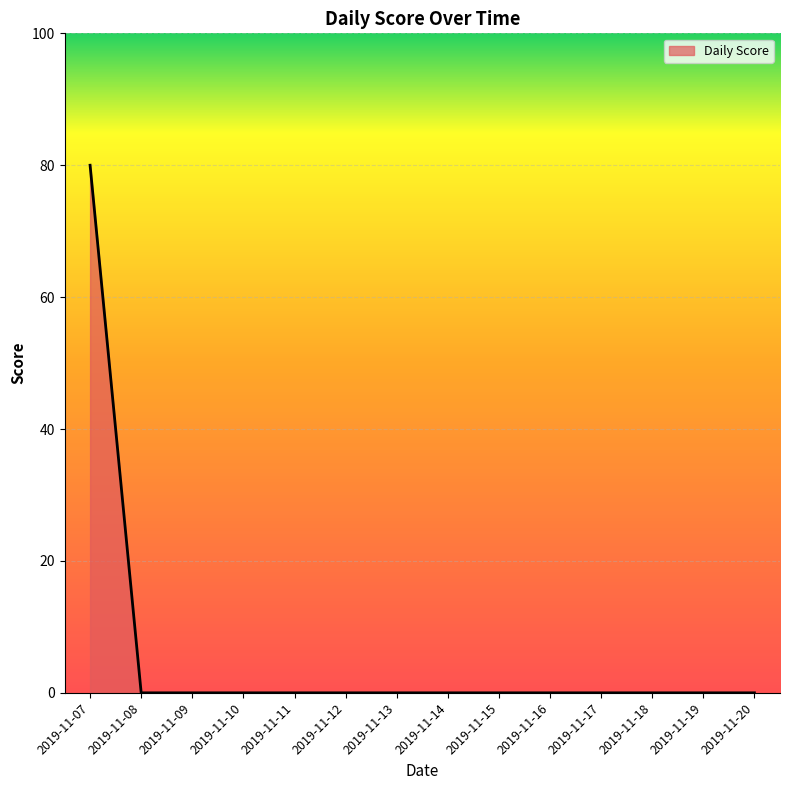

What is the change in value from 2019-11-07 to 2019-11-17?

-80